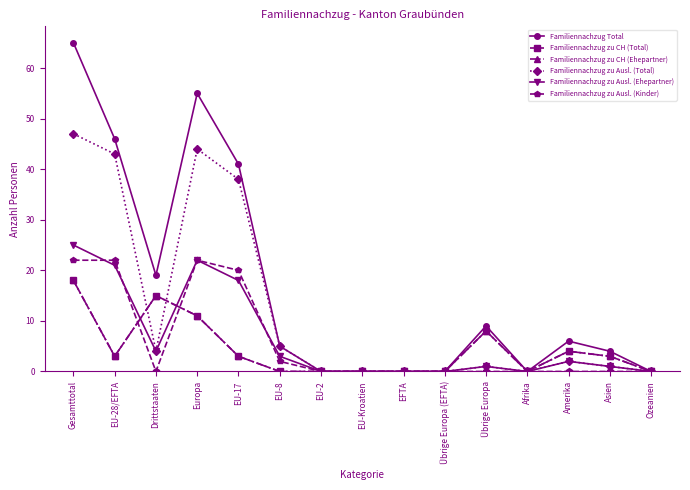

Is this an area chart (filled region under the line)?

No